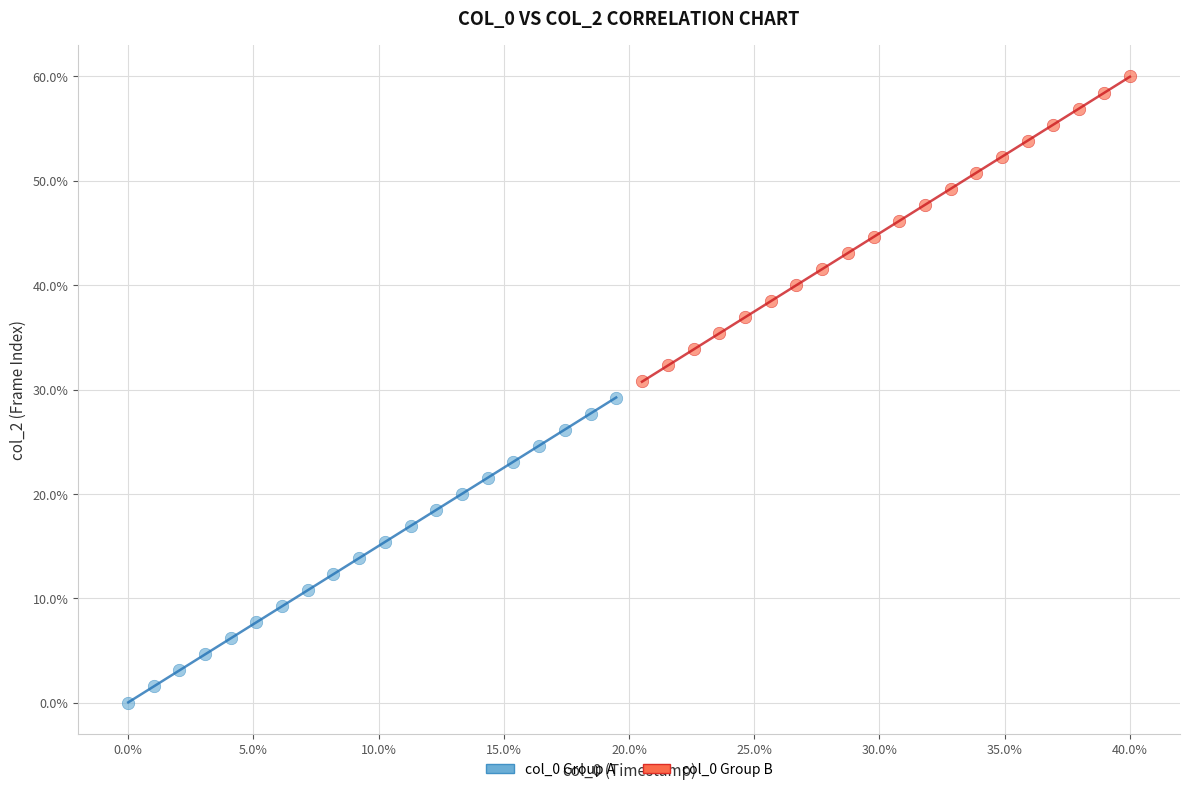

Which series reaches the maximum Y coordinate?

col_0 Group B